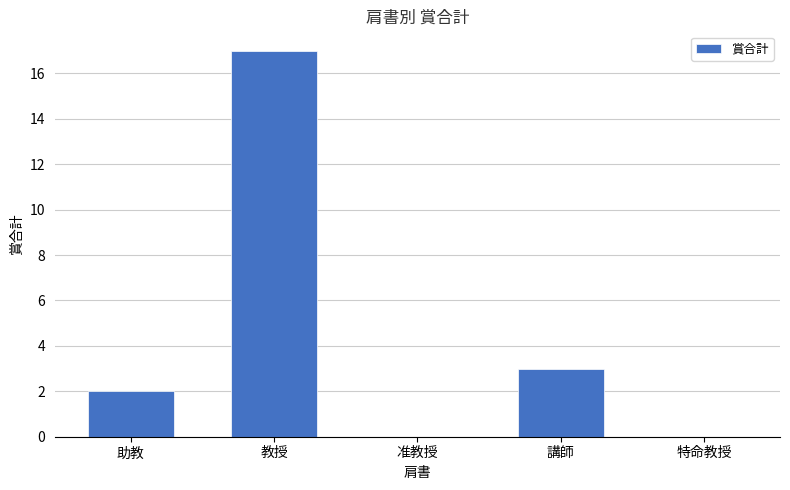

Which label corresponds to the largest value in the chart?

教授